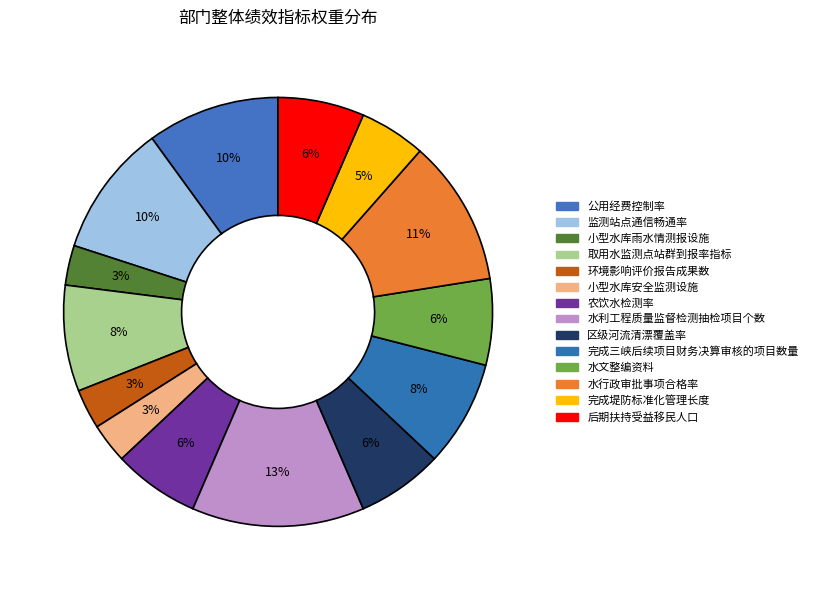

Which slice is the smallest?

小型水库雨水情测报设施